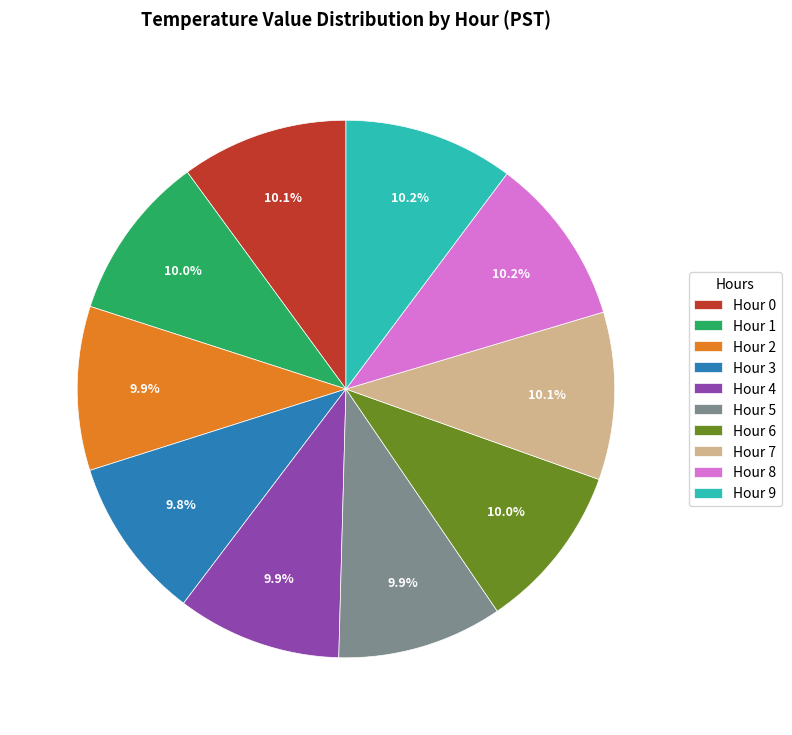

How much of the chart is everything except Hour 5?

90.1%